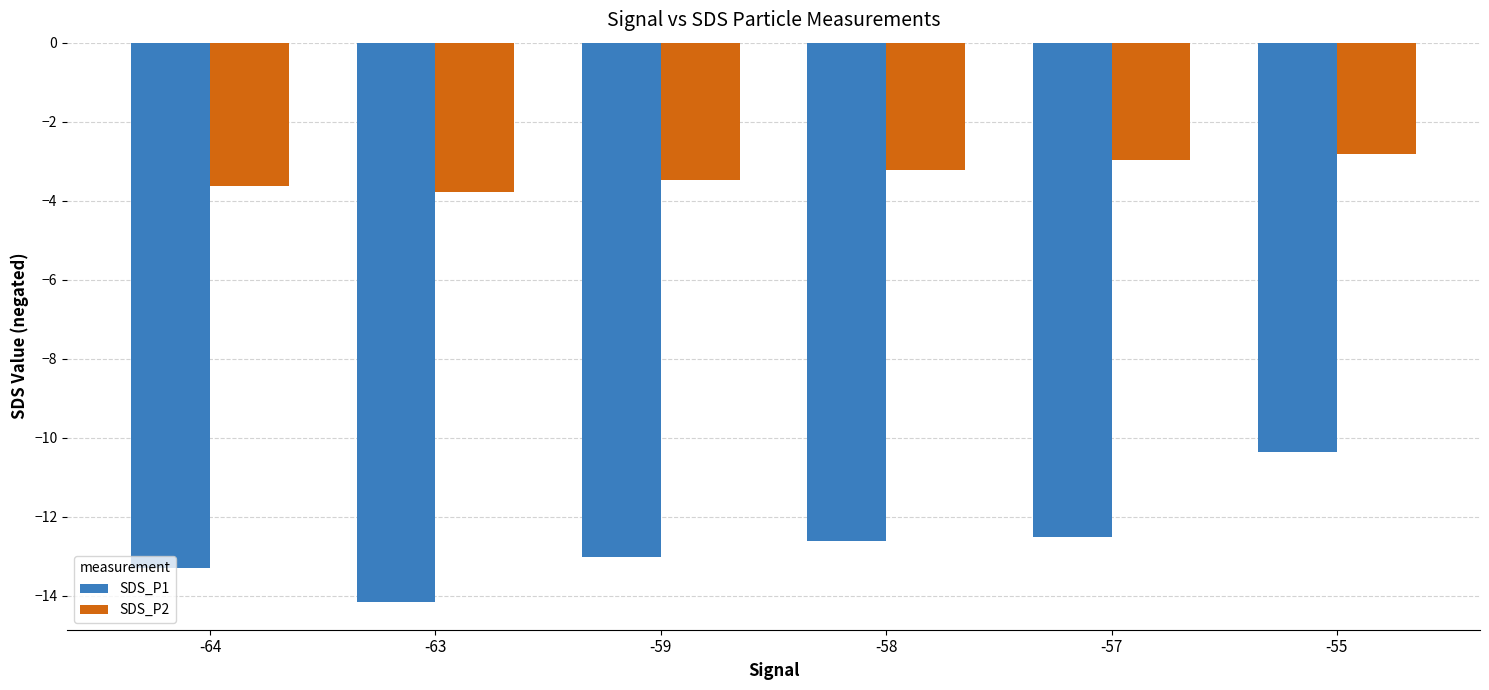

Which series has the widest spread of values?

SDS_P1